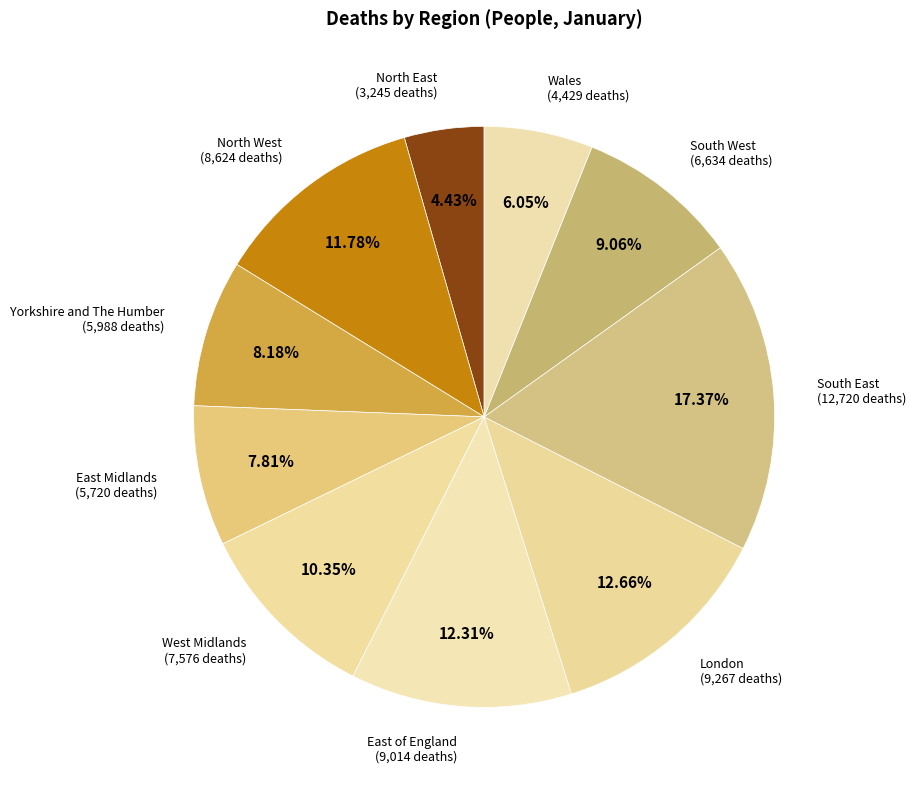

Which has a higher value, Yorkshire and The Humber or Wales?

Yorkshire and The Humber